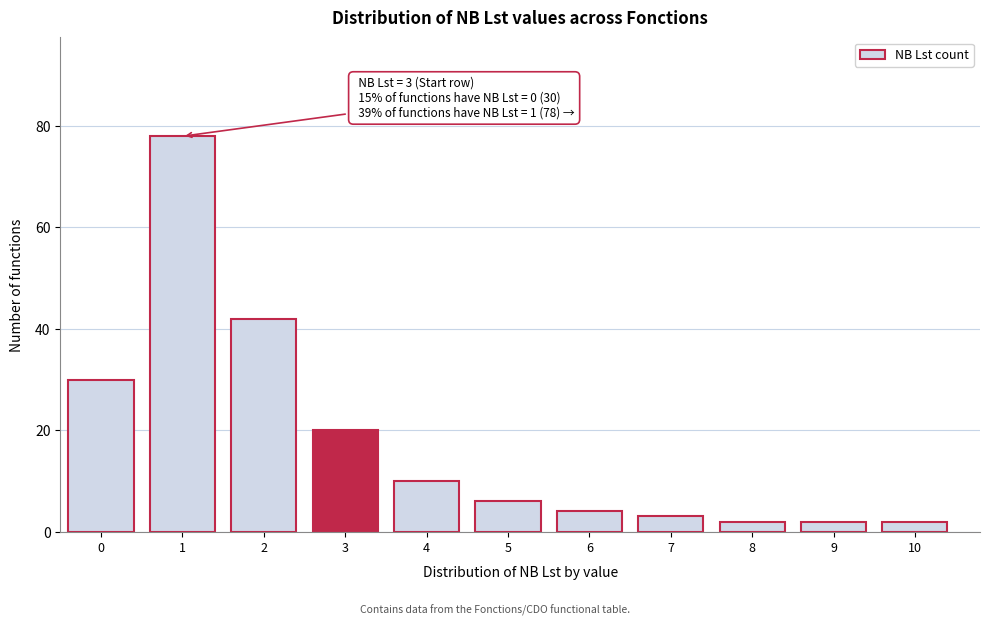

Reading left to right, extract all data points from this chart.

30	78	42	20	10	6	4	3	2	2	2